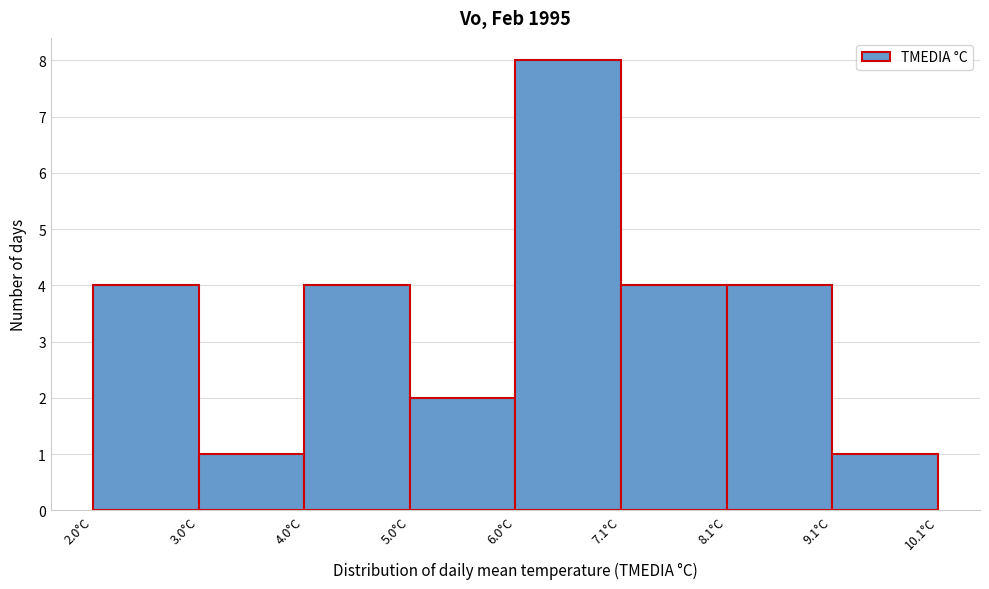

Reading left to right, transcribe this chart: for each bar, give the range it covers on the x-axis and its height. Neither the bar edges nor the heights are printed on the chart, so give them approximately, as read against the axes.

2.0 to 3.0: 4
3.0 to 4.0: 1
4.0 to 5.0: 4
5.0 to 6.0: 2
6.0 to 7.0: 8
7.0 to 8.0: 4
8.0 to 9.0: 4
9.0 to 10.2: 1